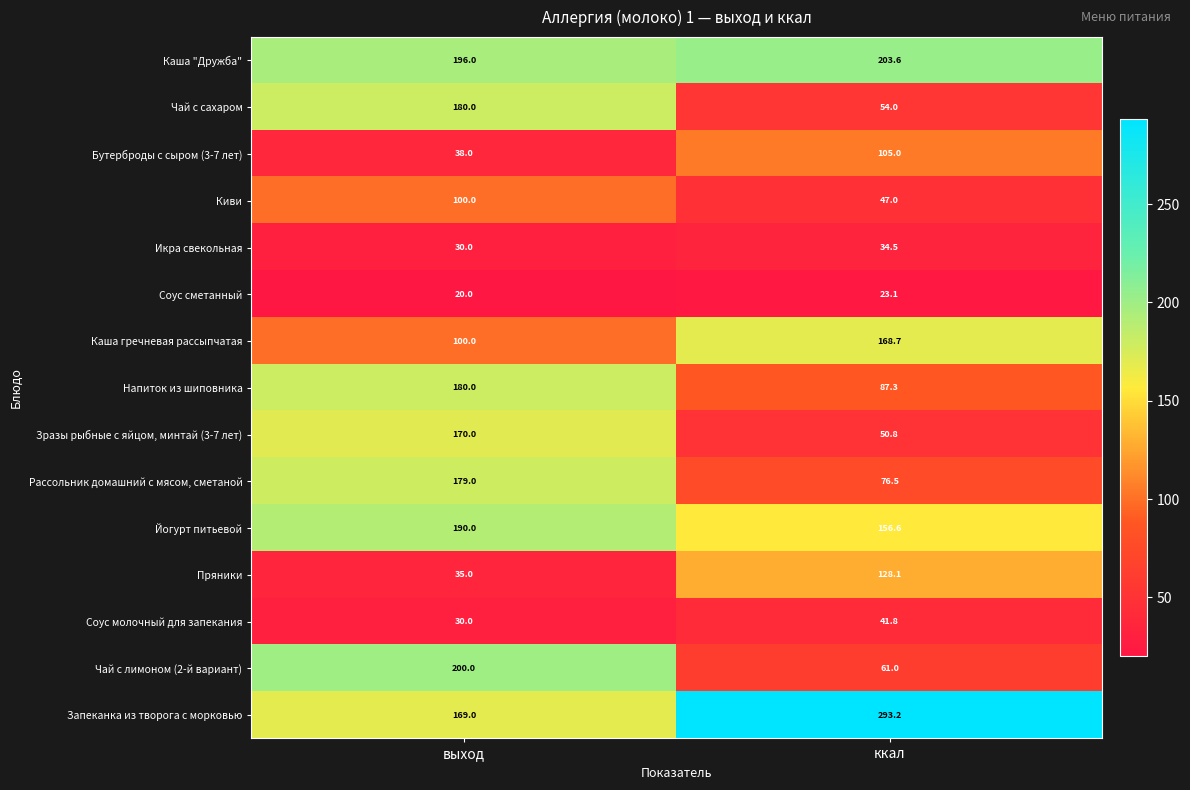

At which category does the chart reach its peak across all series?

ккал